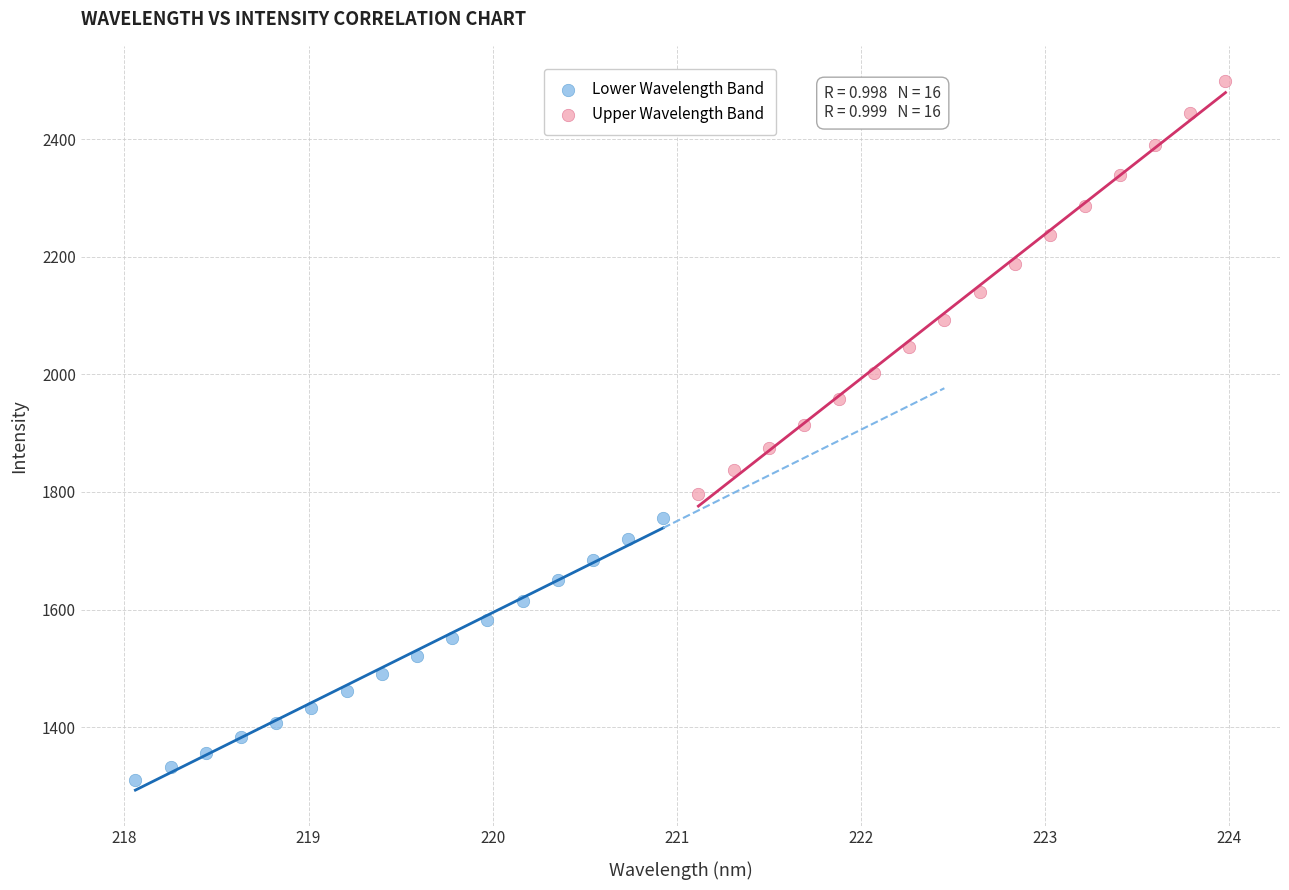

What are all the series names shown in the legend?

Lower Wavelength Band, Upper Wavelength Band